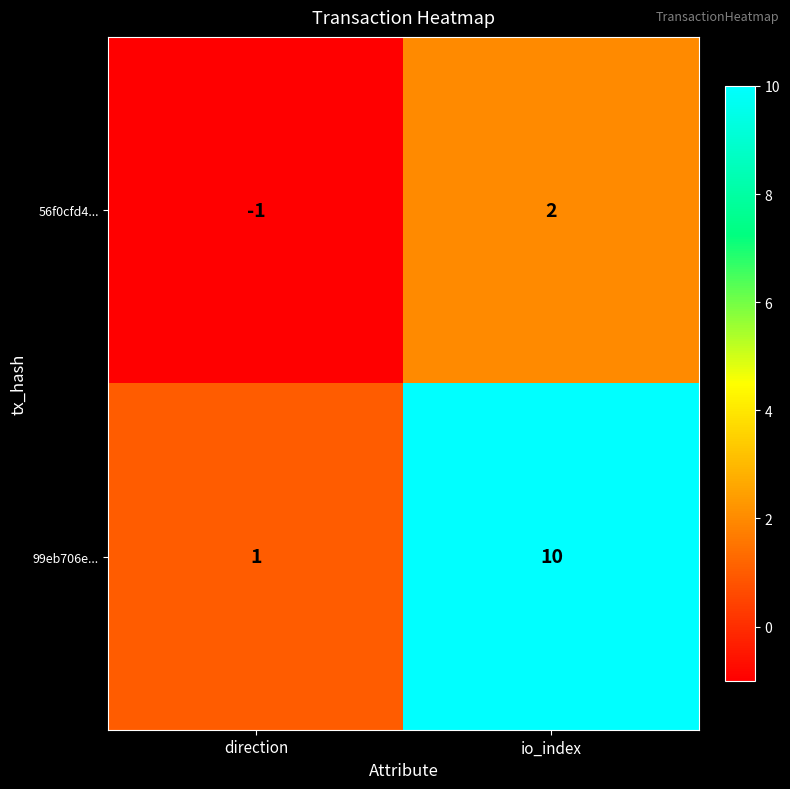

Where is 56f0cfd4... nearest to the value 0?

direction